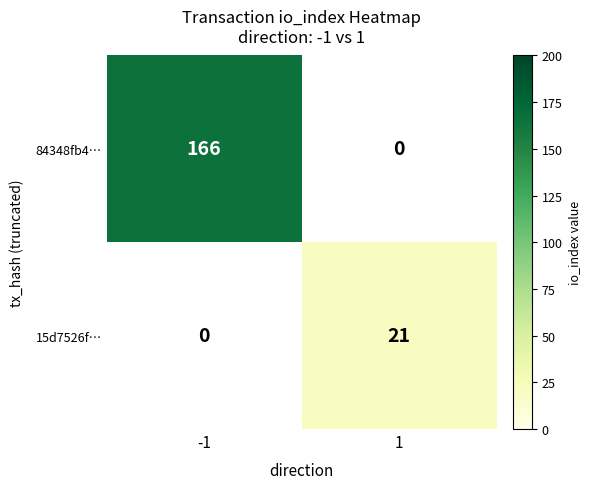

What is the maximum value for 15d7526f…?

21